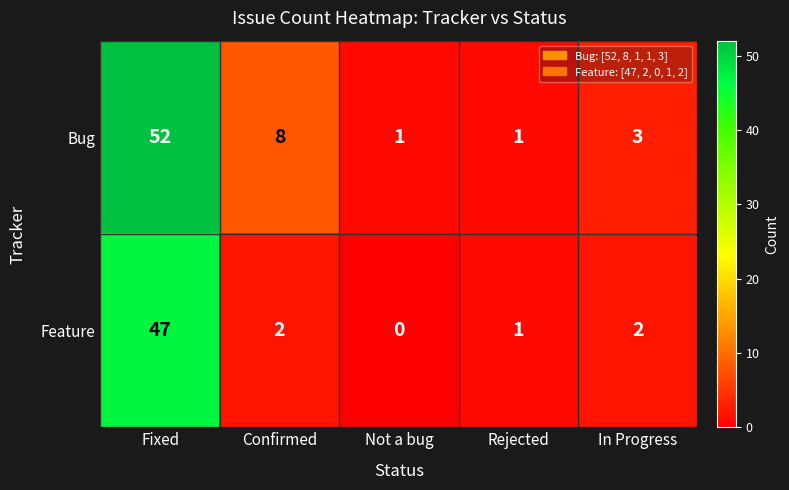

Which category has the lowest value across all series?

Not a bug